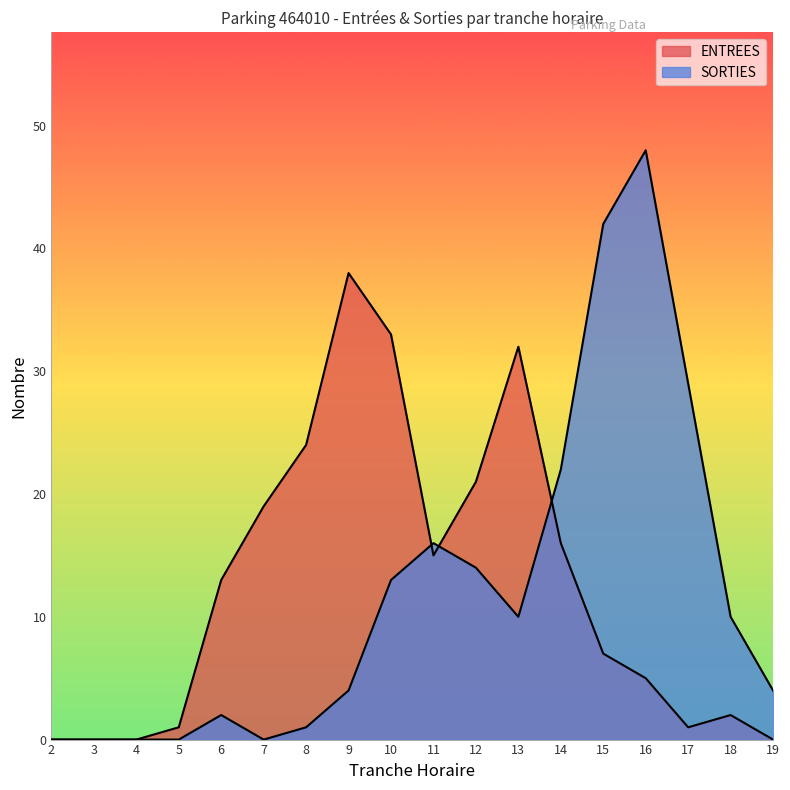

Between 15 and 18, which is larger?

15